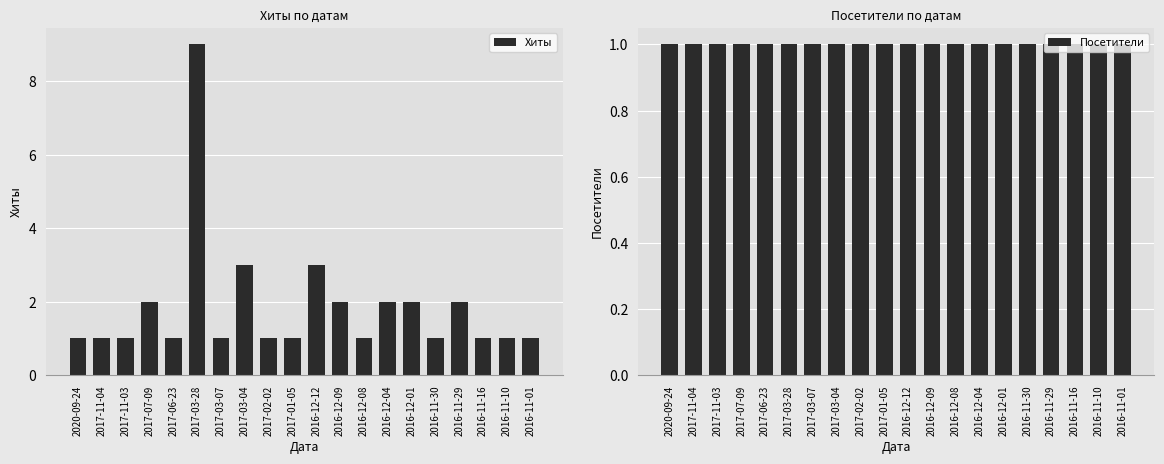

Reading right to left, extract all data points from this chart.

Хиты: 1	1	1	2	1	2	2	1	2	3	1	1	3	1	9	1	2	1	1	1
Посетители: 1	1	1	1	1	1	1	1	1	1	1	1	1	1	1	1	1	1	1	1